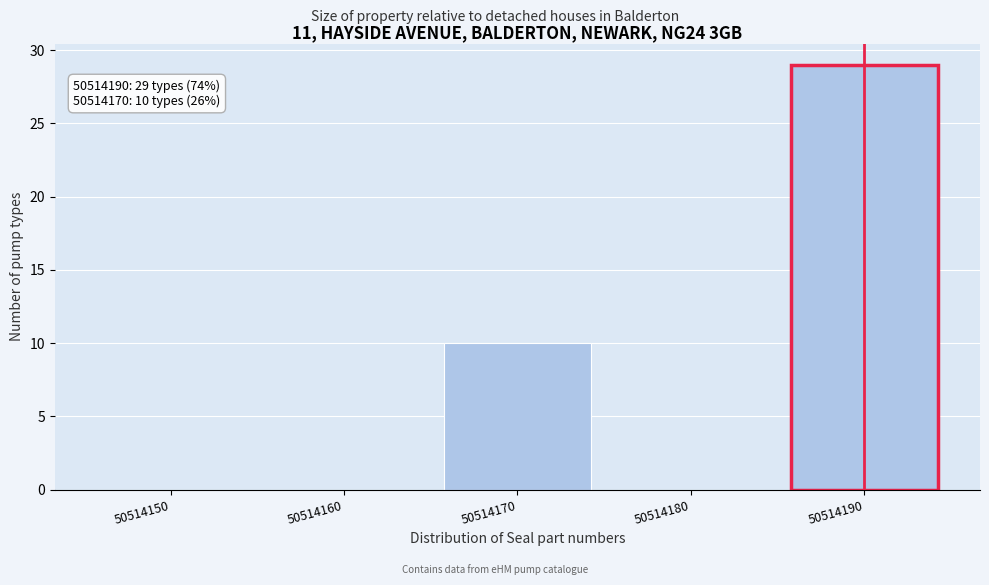

Reading left to right, extract all data points from this chart.

50514150=0	50514160=0	50514170=10	50514180=0	50514190=29